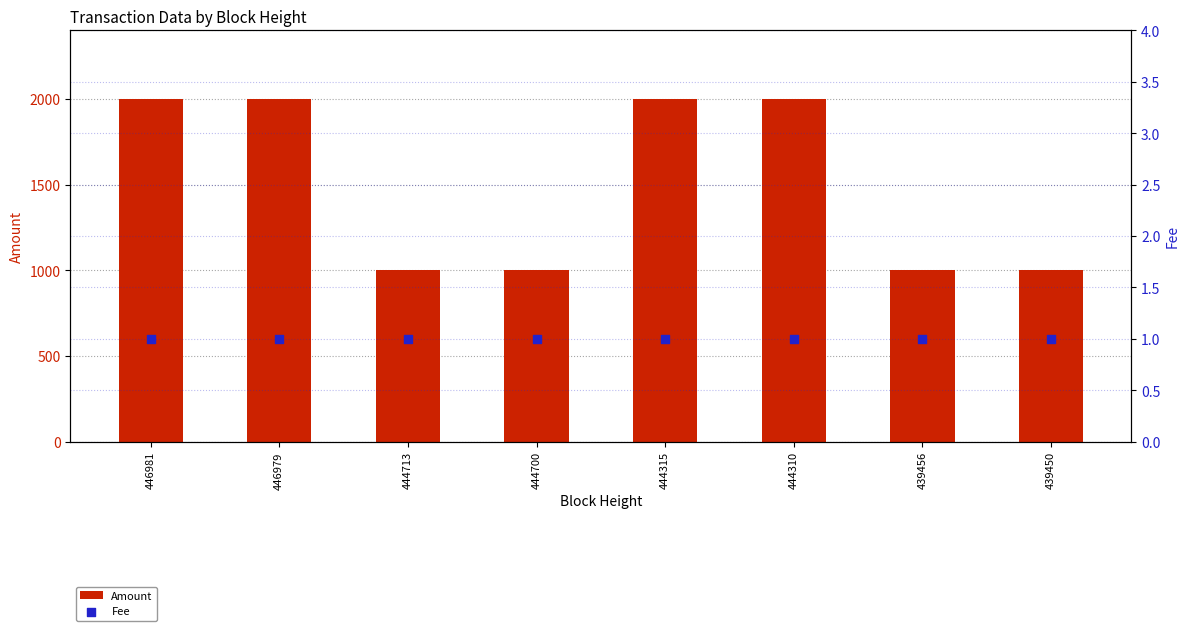

What are all the series names shown in the legend?

Amount, Fee